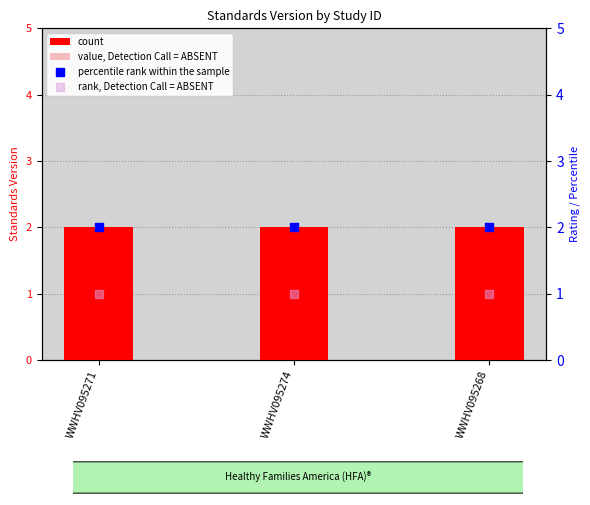

Which series has the largest Y range (max minus min)?

count